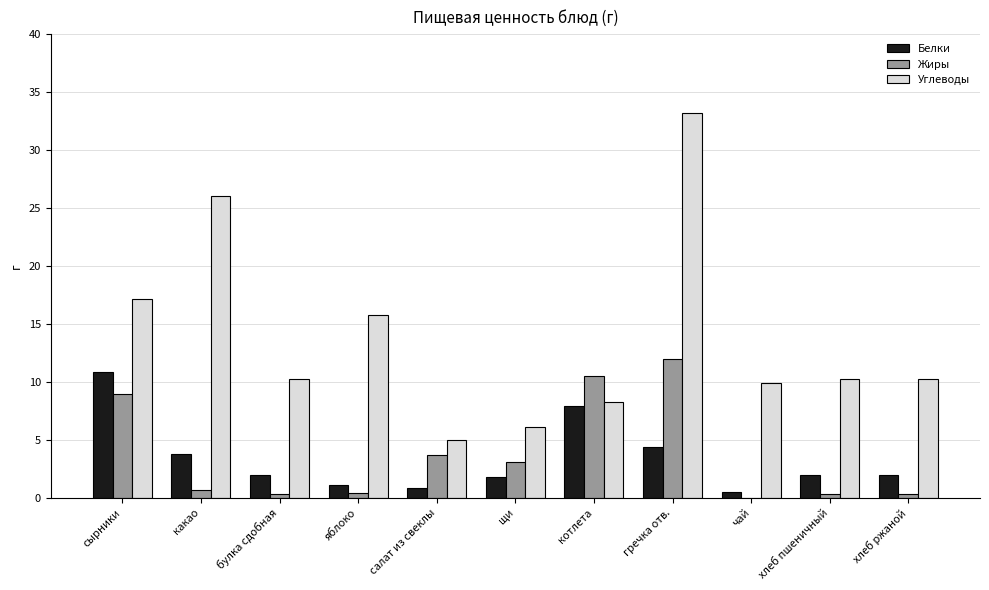

What is the highest value of the Углеводы series?

33.2